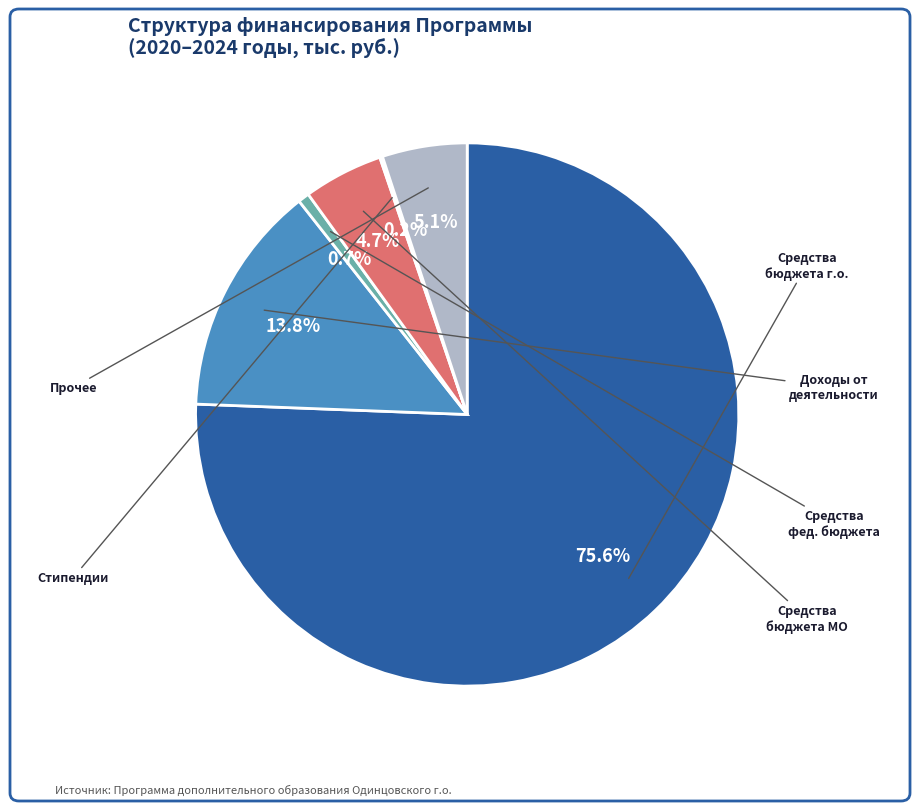

Is there any slice that represents more than half of the pie?

Yes